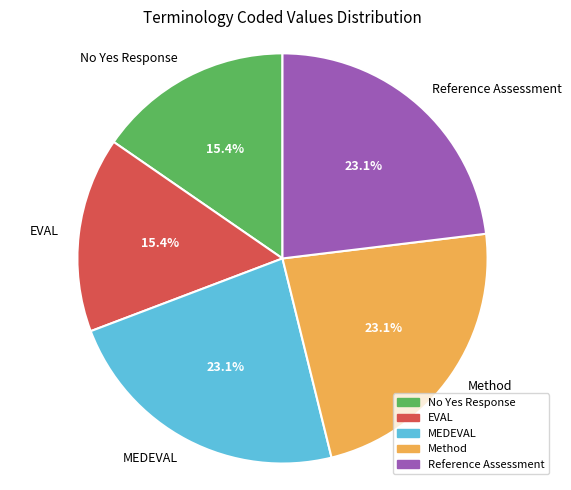

How many slices are in this pie chart?

5